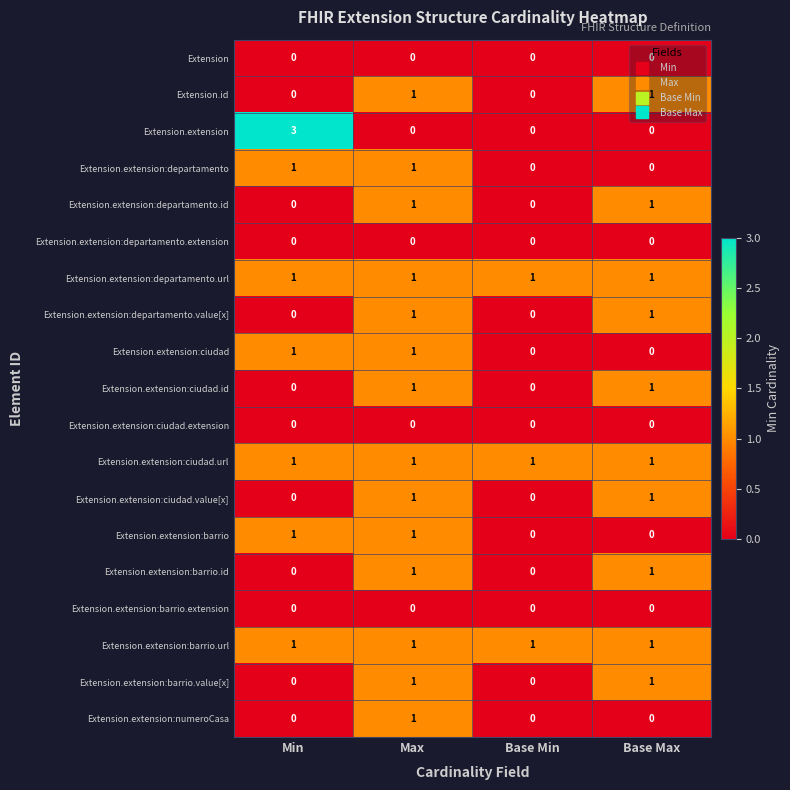

What is the total value across all series at Base Max?

10